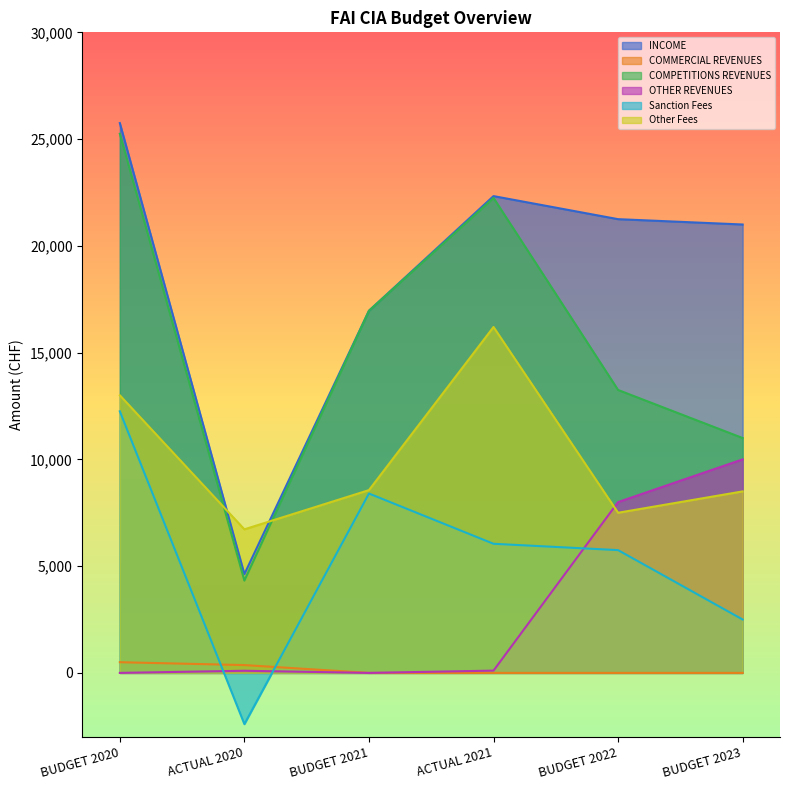

What is the average value of the OTHER REVENUES series?

3034.4